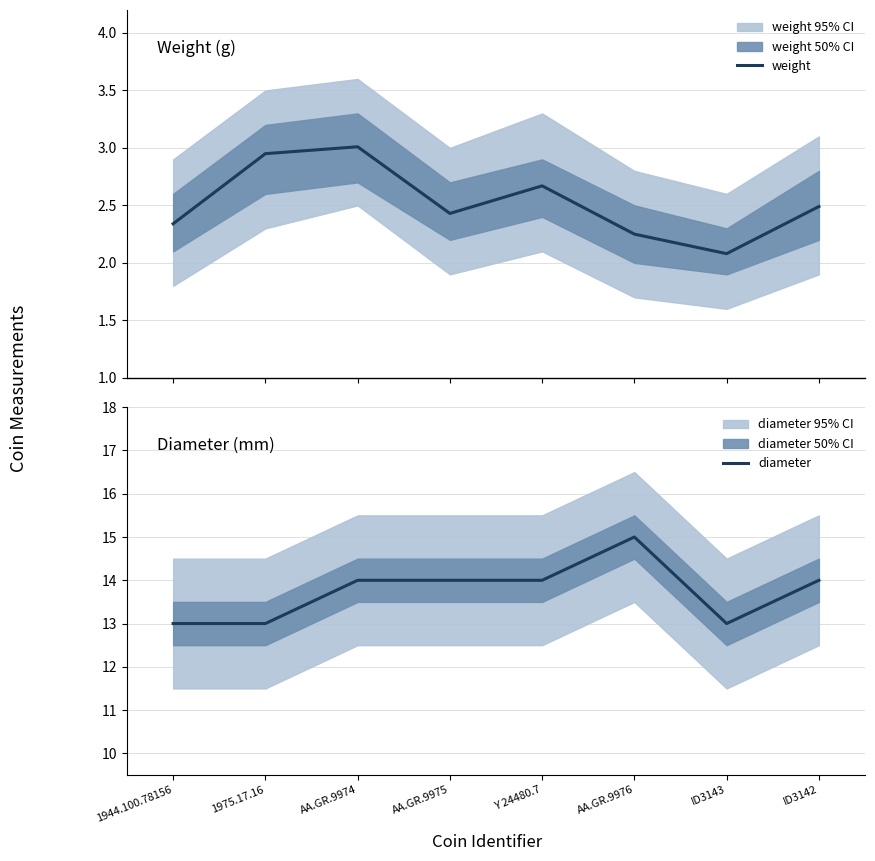

Which series has the largest total across all categories?

diameter